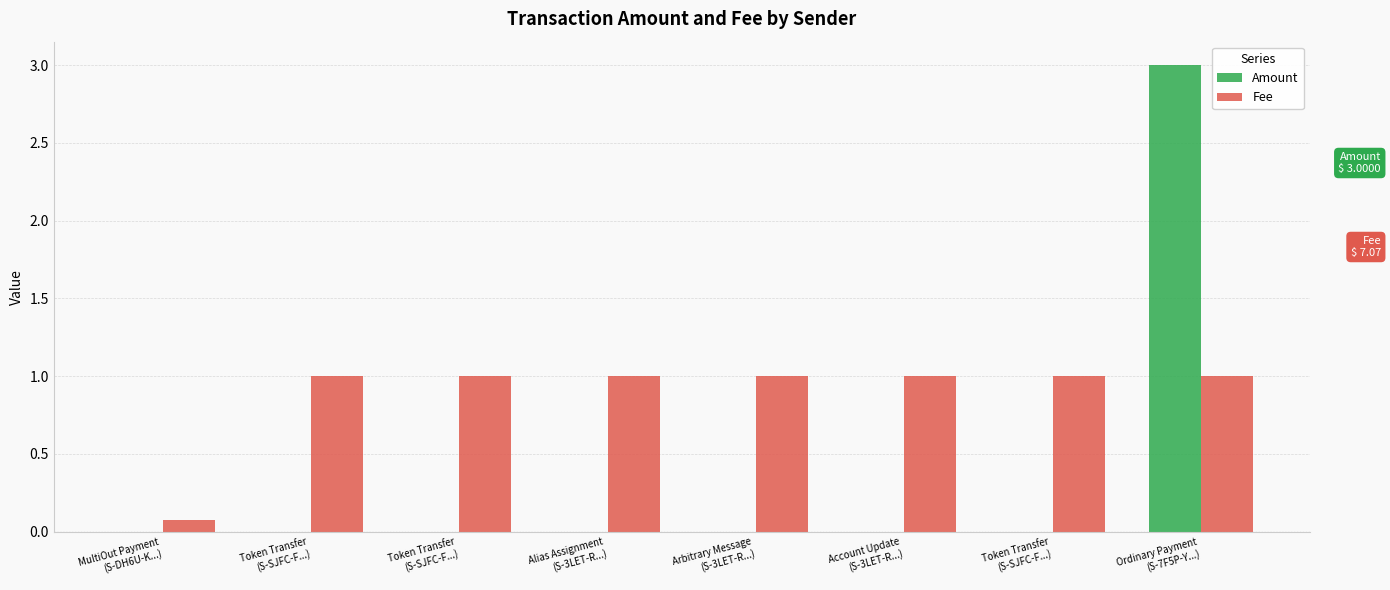

True or false: Fee has a value of 0.3 at Account Update
(S-3LET-R...).

False